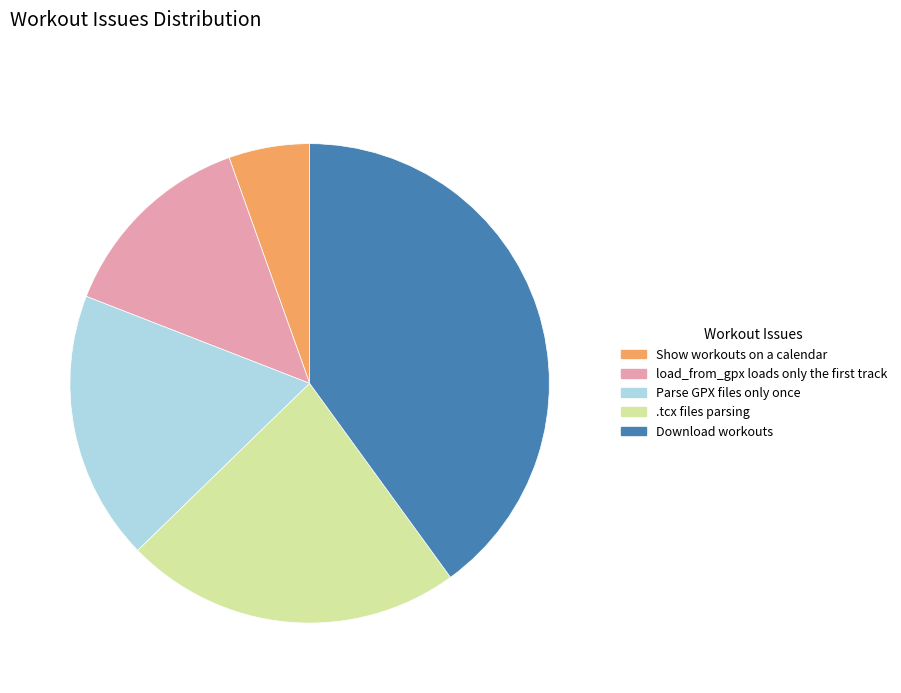

What is the largest slice in the pie chart?

Download workouts